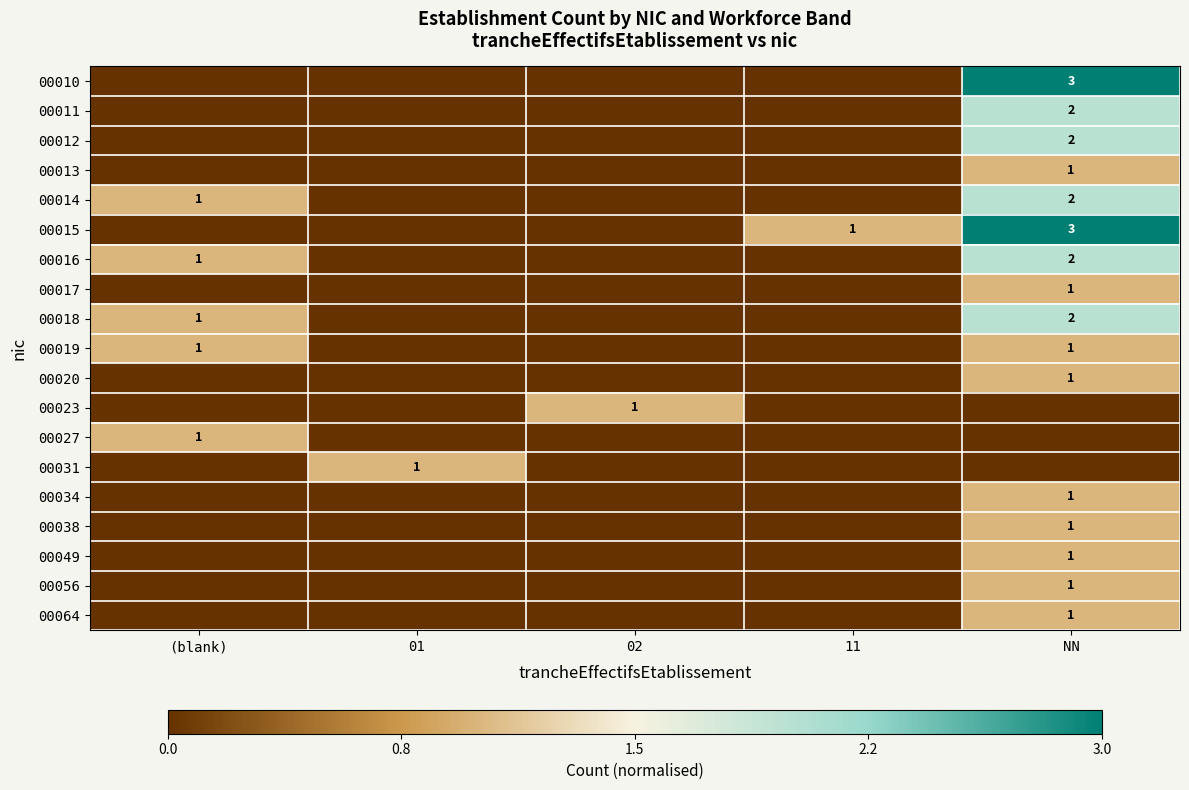

Is it true that 00023 equals 2 at 02?

False